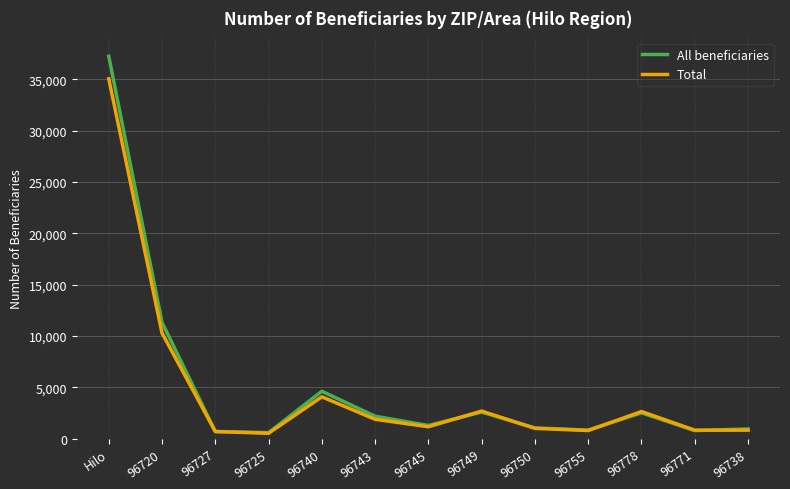

Which series has the largest total across all categories?

All beneficiaries